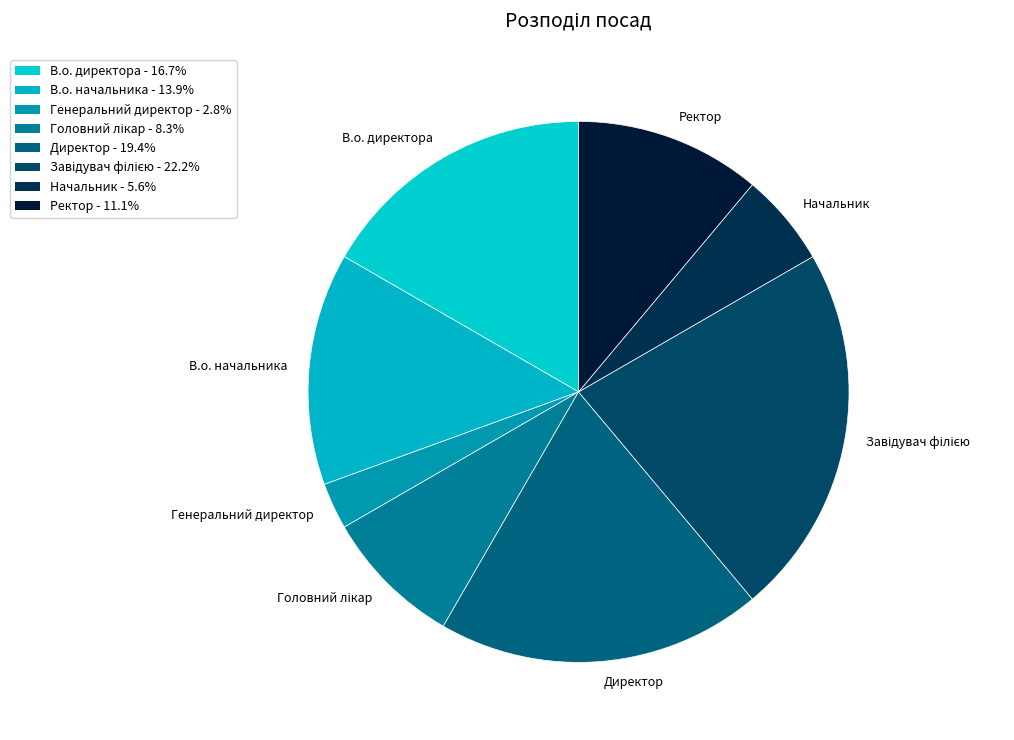

Which category has the smallest portion of the pie?

Генеральний директор